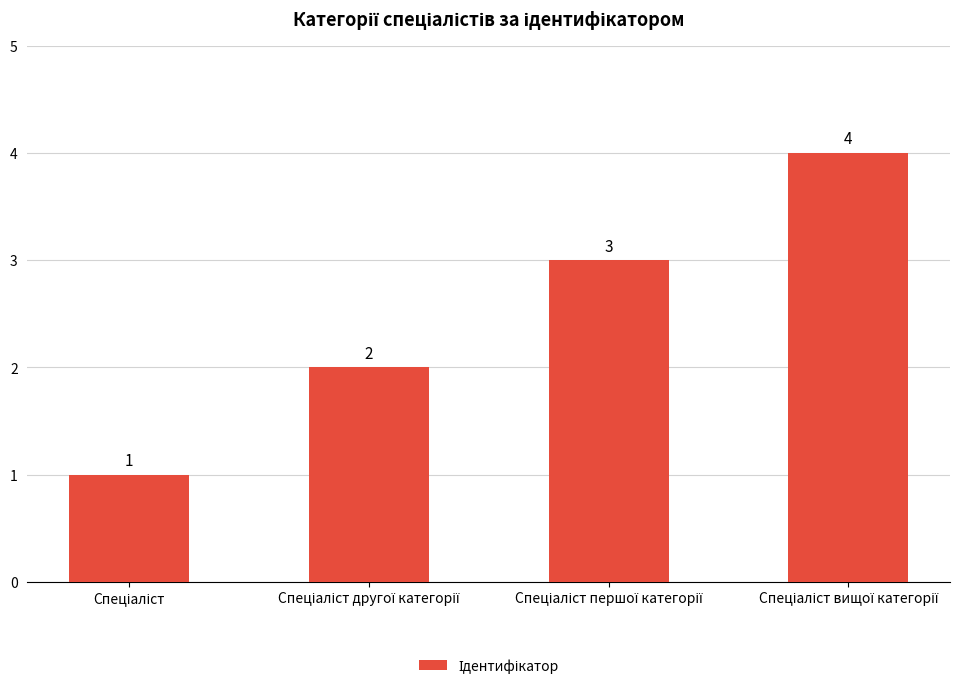

What is the sum of all values?

10